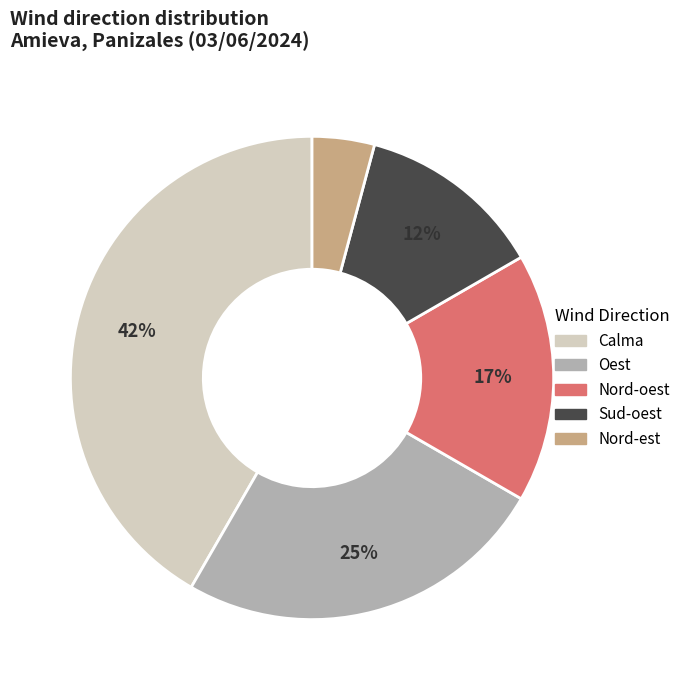

Is there any slice that represents more than half of the pie?

No